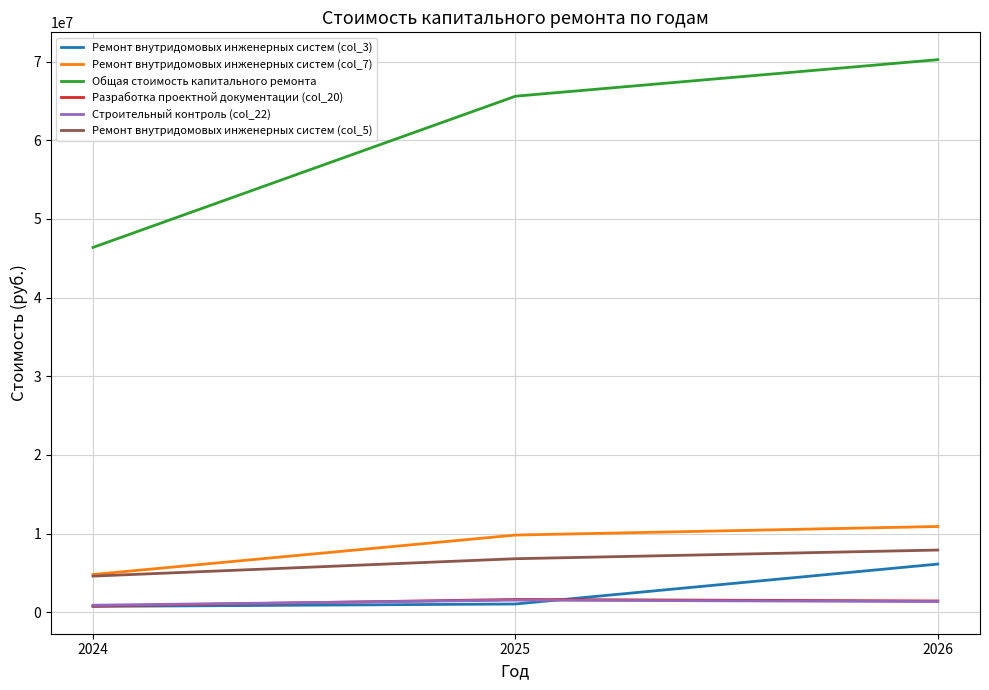

What is the difference between the Ремонт внутридомовых инженерных систем (col_5) values at 2026 and 2025?

1101477.6